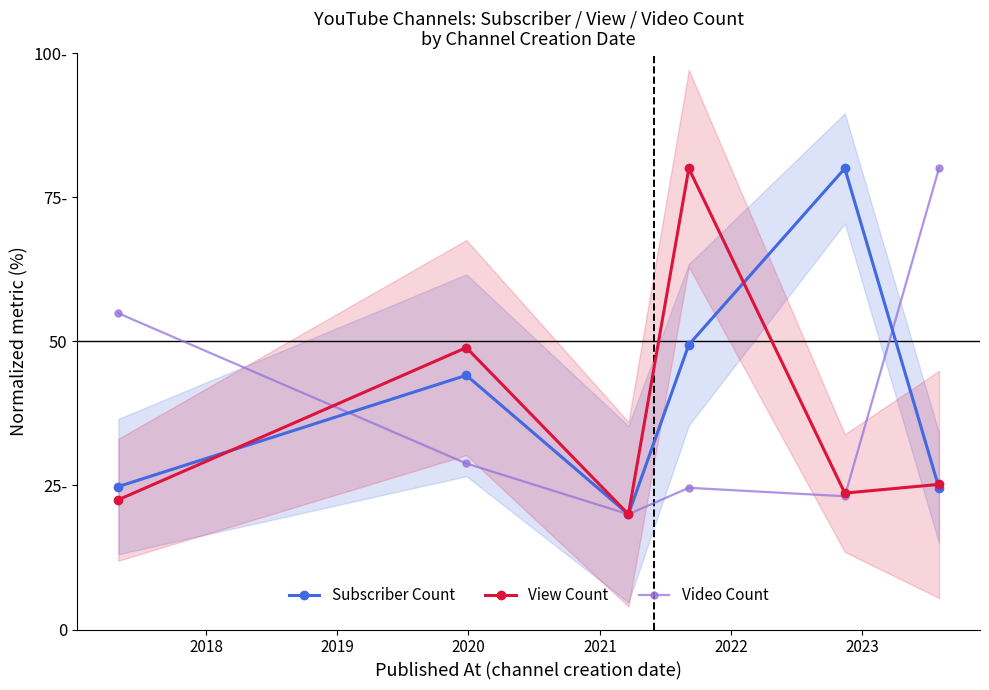

True or false: View Count and Subscriber Count intersect in this chart.

True